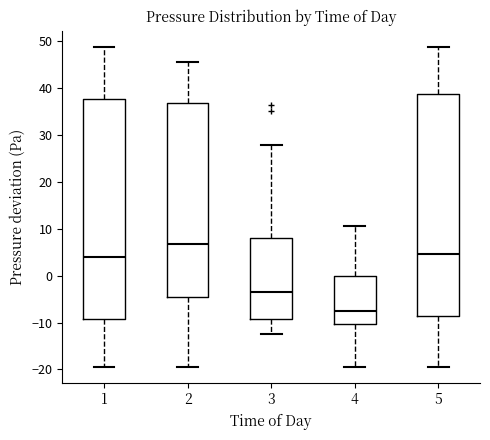

Reading left to right, read every box against the y-axis: the position of its median line, the range the box covers, and the ends of its whiskers. The values are not printed on the chart, so give them approximately, as read against the axis.

1: median 4, box -9 to 38, whiskers -19 to 49
2: median 7, box -5 to 37, whiskers -19 to 46
3: median -3, box -9 to 8, whiskers -12 to 28
4: median -7, box -10 to 0, whiskers -19 to 11
5: median 5, box -8 to 39, whiskers -19 to 49